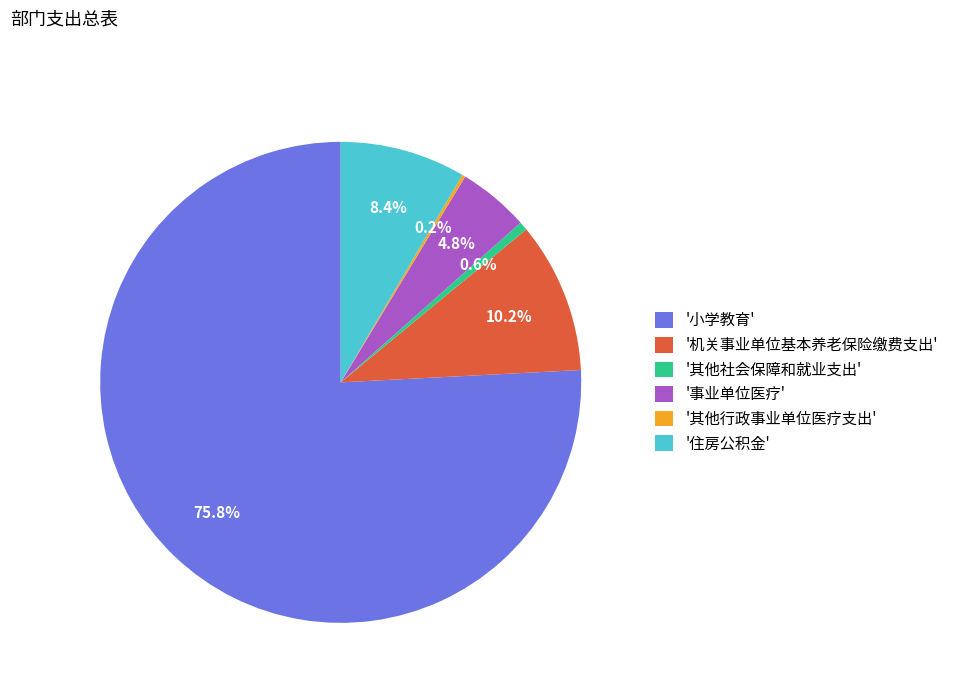

Combined, do '机关事业单位基本养老保险缴费支出' and '小学教育' account for over 50%?

Yes